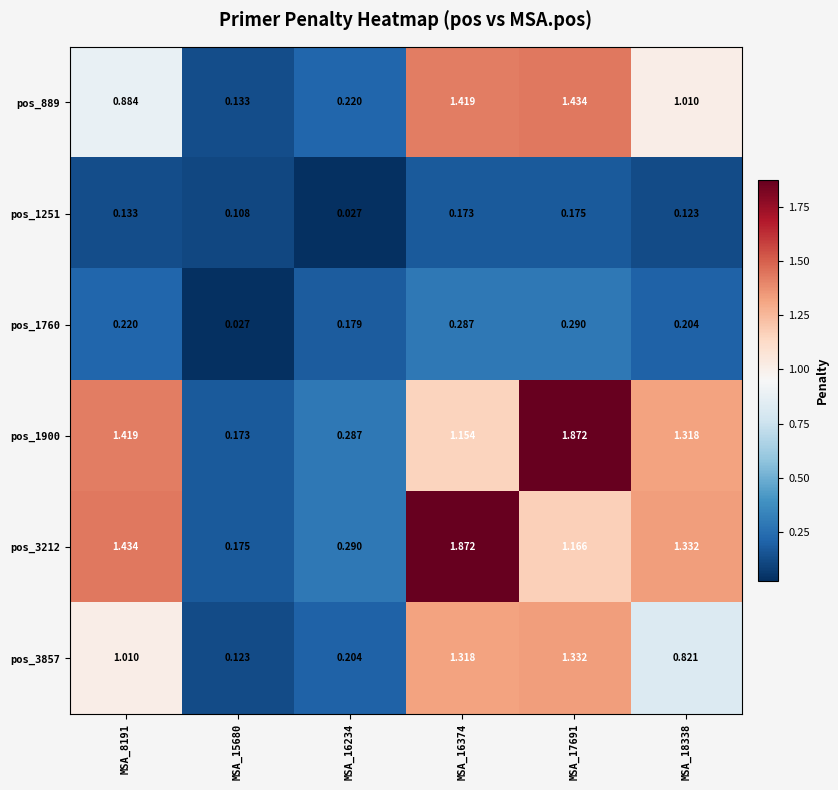

At how many categories does at least one series exceed 1?

4